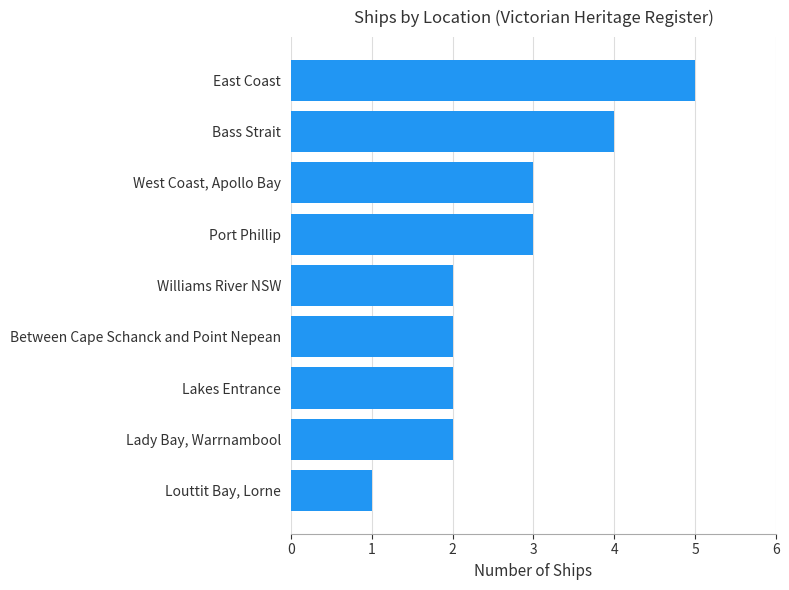

Are the bars grouped side by side (vs. stacked)?

No